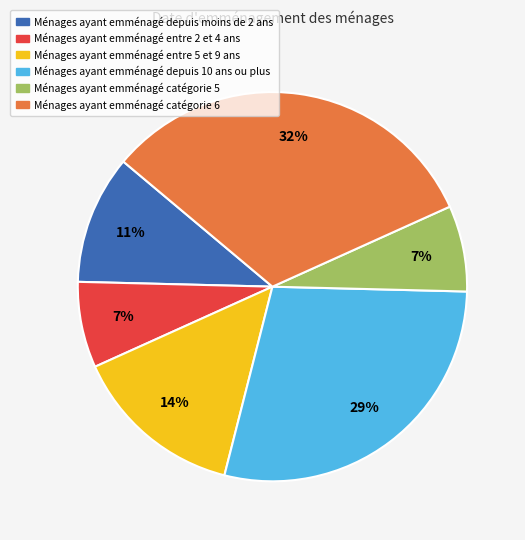

To the nearest percent, what is the difference between the Ménages ayant emménagé catégorie 5 and Ménages ayant emménagé catégorie 6 slice percentages?

25%